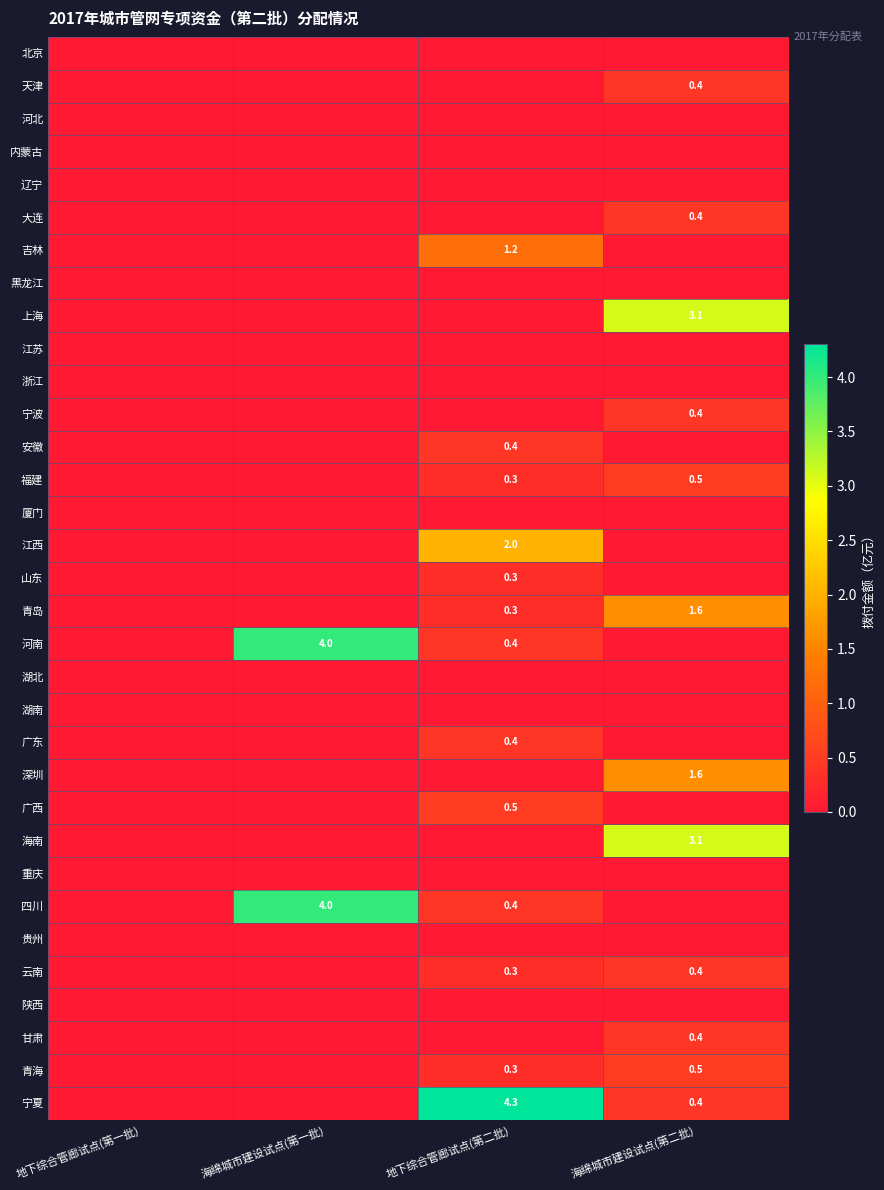

Which category has the highest value across all series?

地下综合管廊试点(第二批)